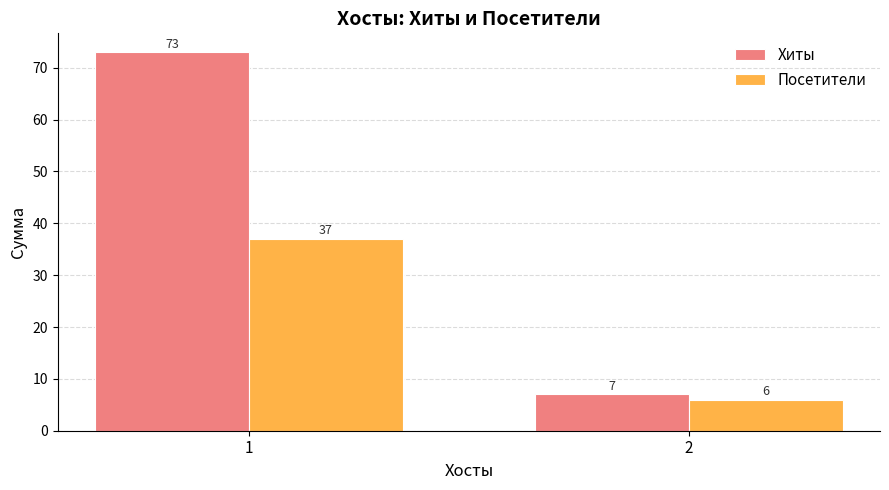

How many bars are there in total?

4